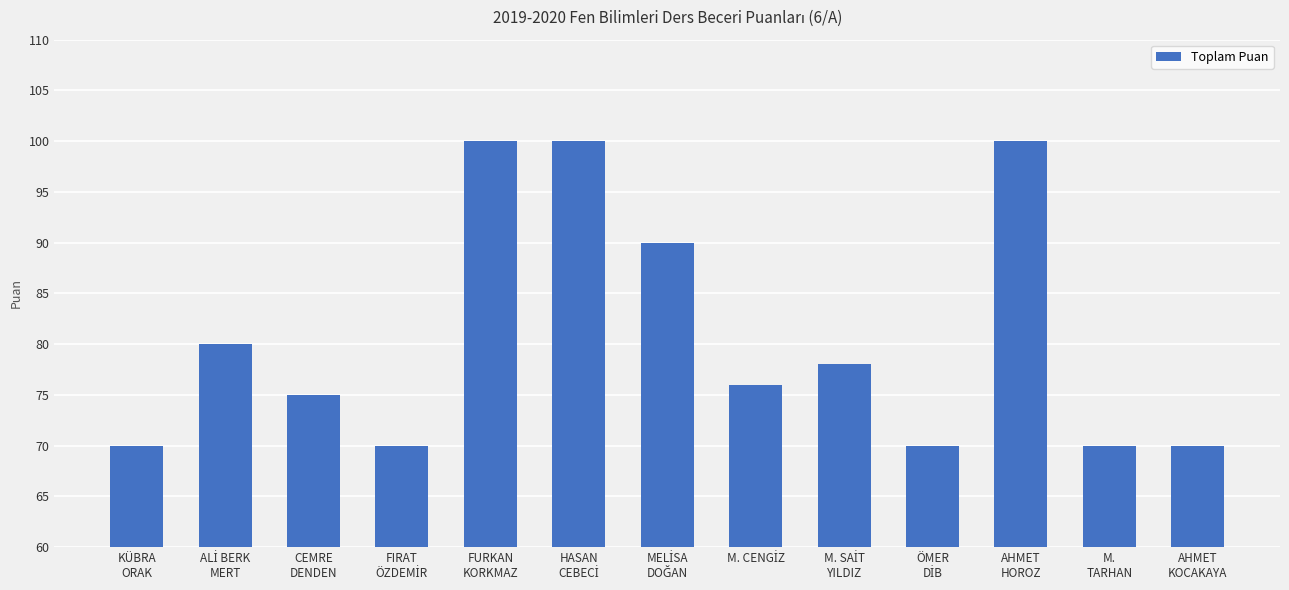

What is the difference between the maximum and minimum values?

30